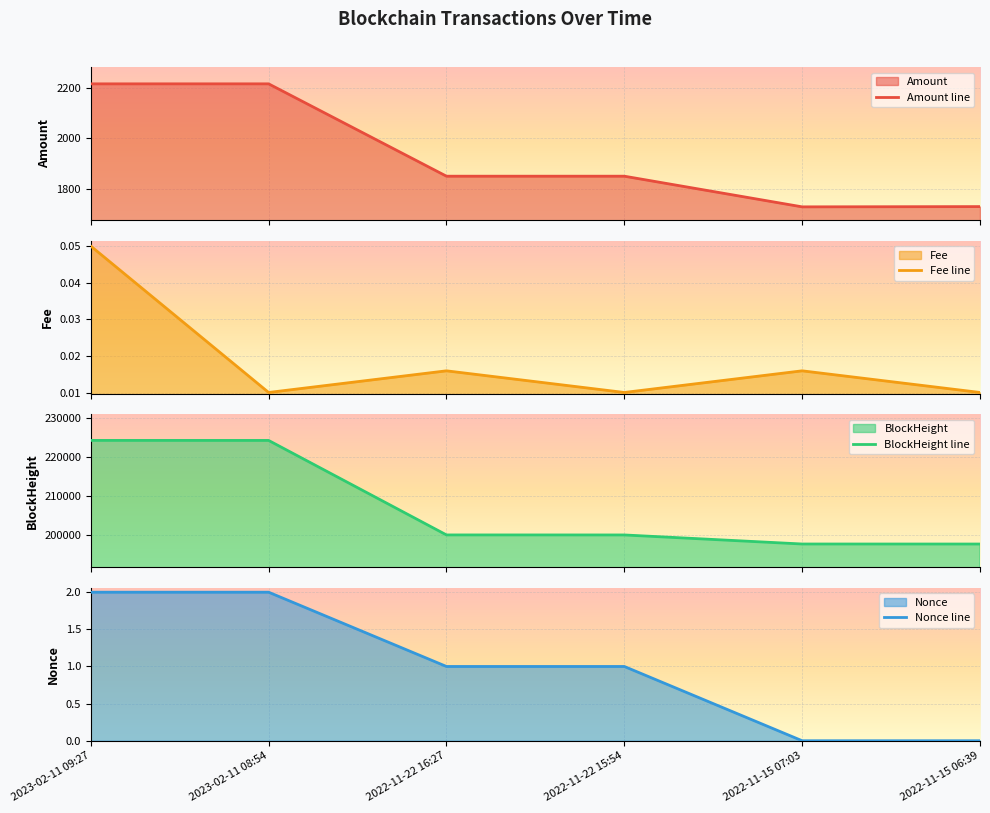

What is the label of the 6th point from the left?

2022-11-15 06:39